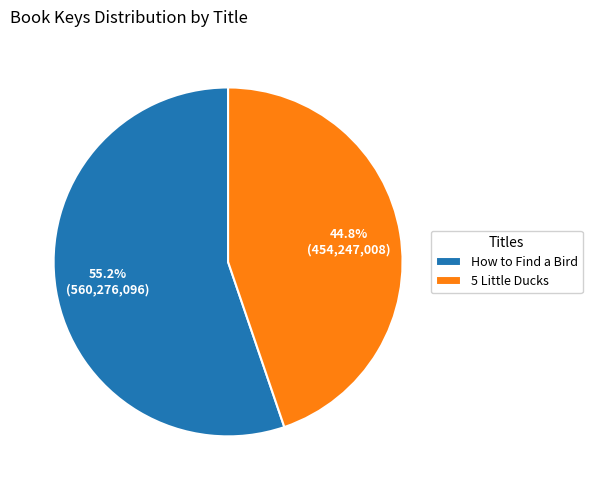

Rank the categories by value from highest to lowest.

How to Find a Bird, 5 Little Ducks